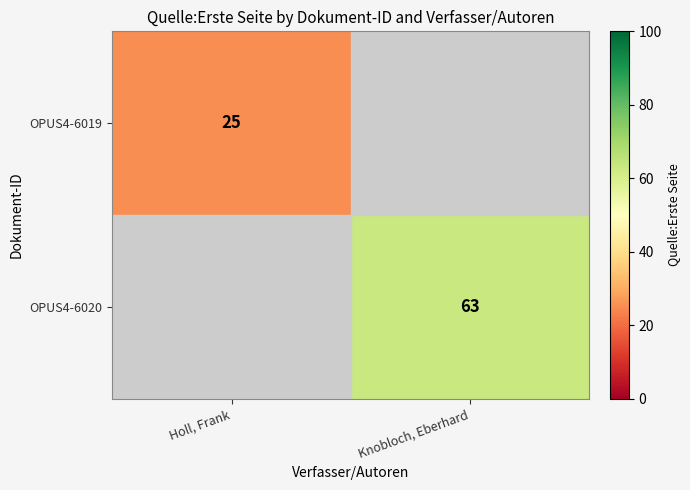

True or false: OPUS4-6019 has a value of 43 at Holl, Frank.

False